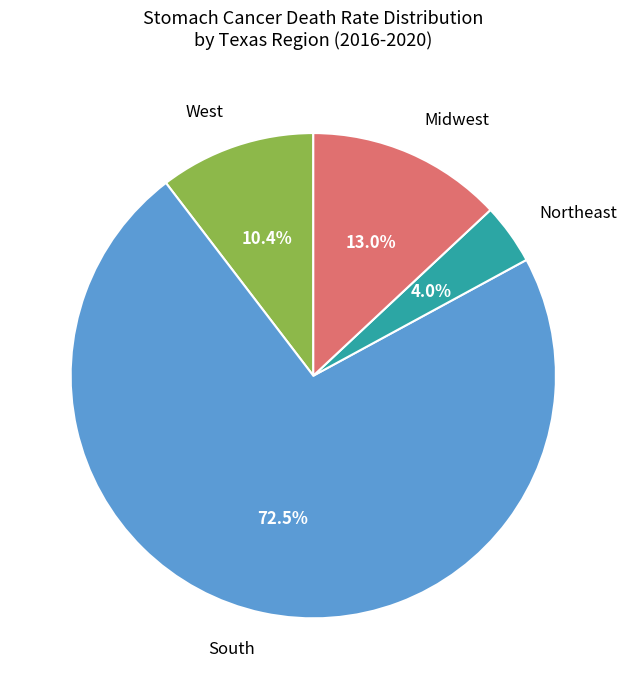

Rank the categories by value from highest to lowest.

South, Midwest, West, Northeast